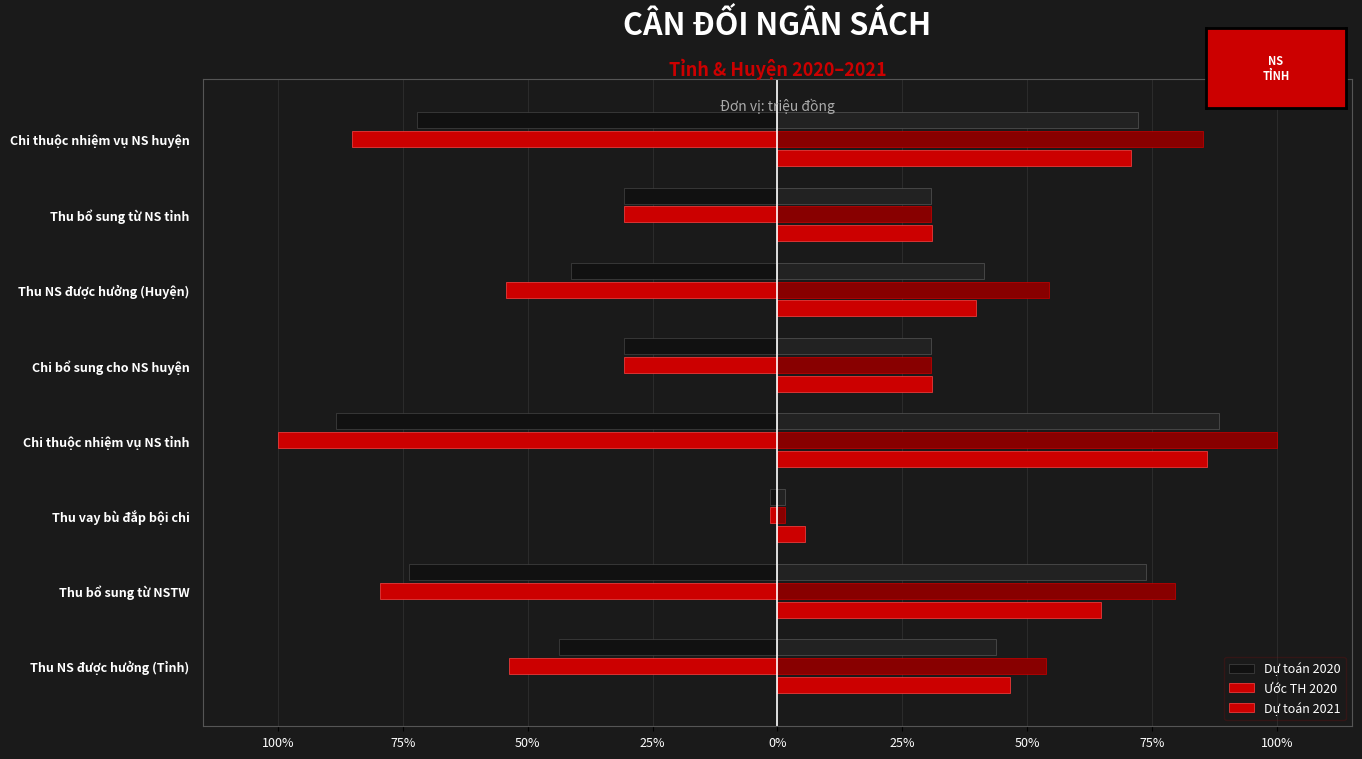

What are all the series names shown in the legend?

Dự toán 2020, Ước TH 2020, Dự toán 2021